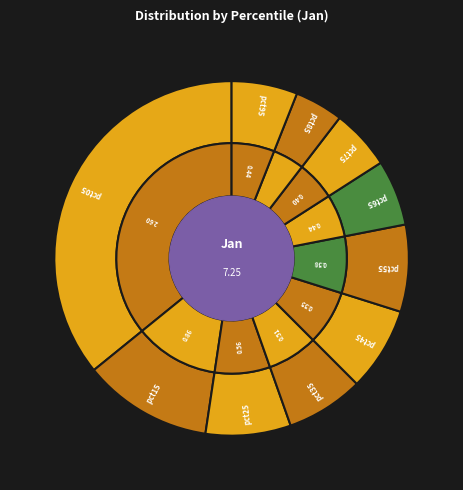

To the nearest percent, what is the combined percentage of pct35 and pct05?

43%